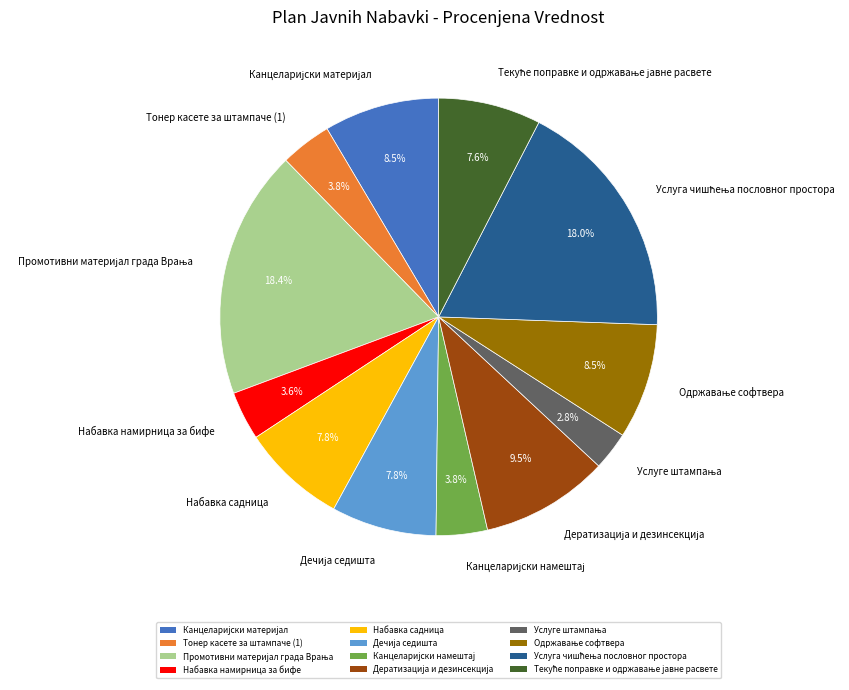

Which has a higher value, Набавка садница or Набавка намирница за бифе?

Набавка садница